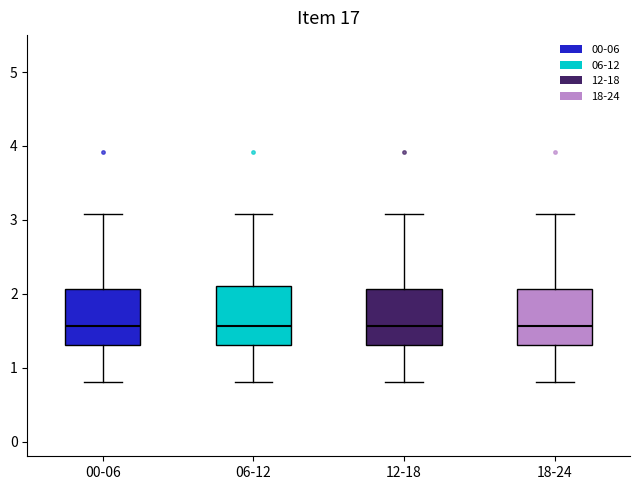

Reading left to right, transcribe this box plot: for each box, give where its median line is, the range the box spans, and where its two whiskers end, as read against the y-axis. The values are not printed on the chart, so give them approximately, as read against the axis.

00-06: median 1.6, box 1.3 to 2.1, whiskers 0.8 to 3.1
06-12: median 1.6, box 1.3 to 2.1, whiskers 0.8 to 3.1
12-18: median 1.6, box 1.3 to 2.1, whiskers 0.8 to 3.1
18-24: median 1.6, box 1.3 to 2.1, whiskers 0.8 to 3.1